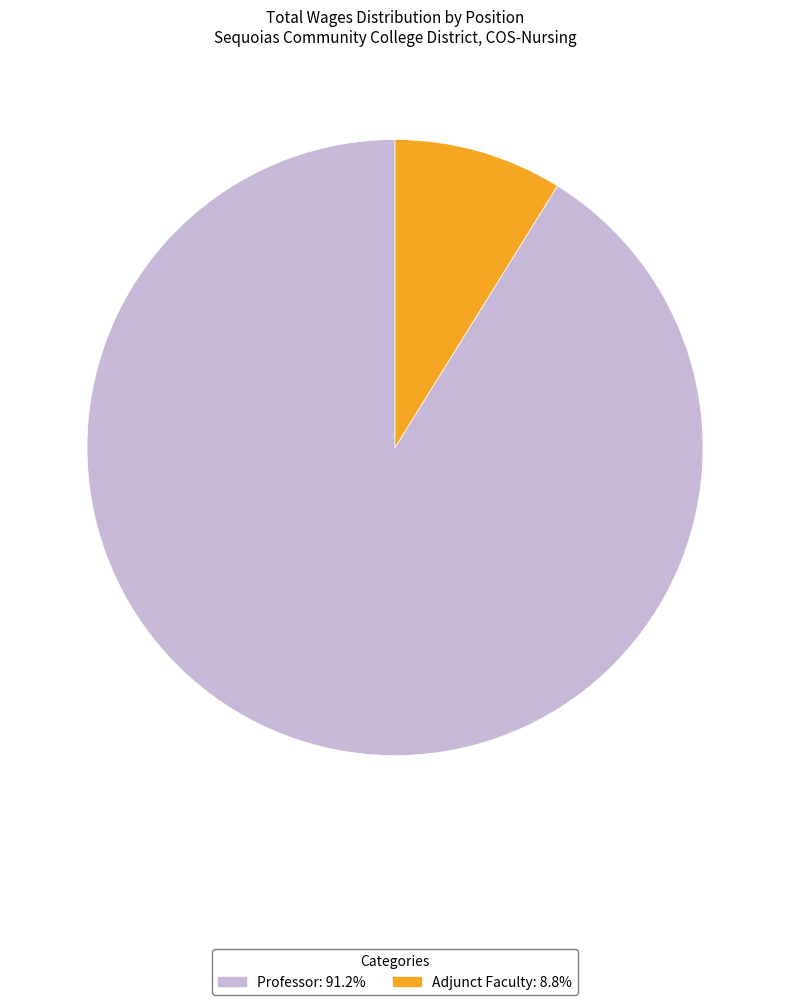

What is the largest slice in the pie chart?

Professor